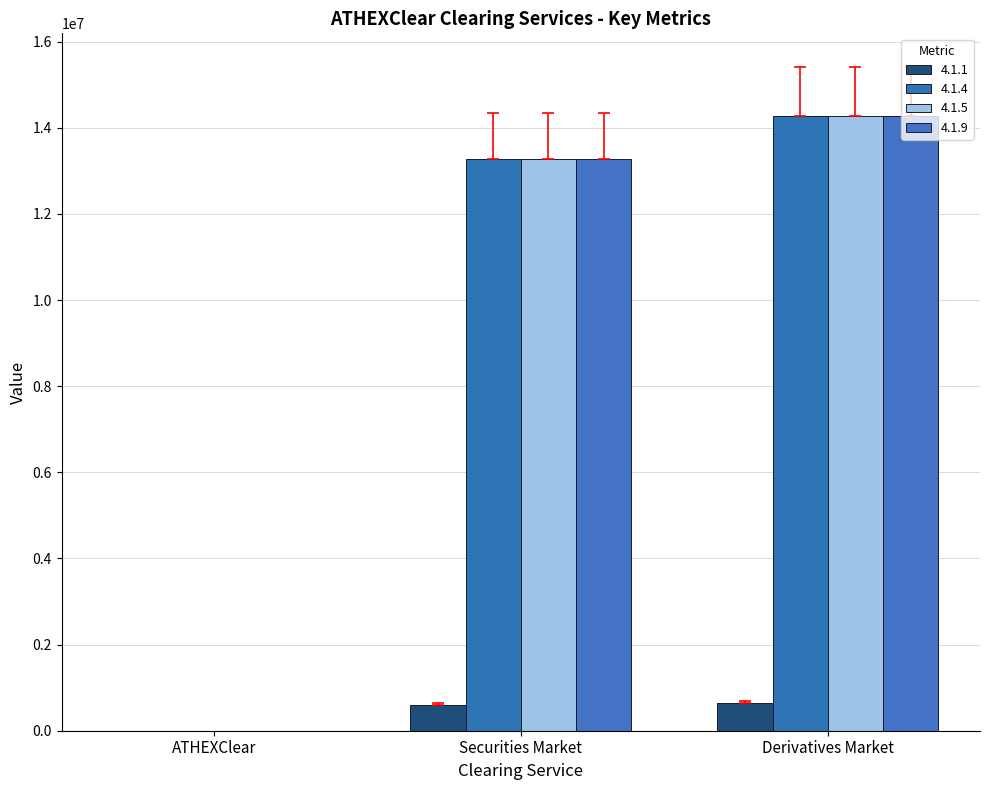

At how many categories does at least one series exceed 750927?

2